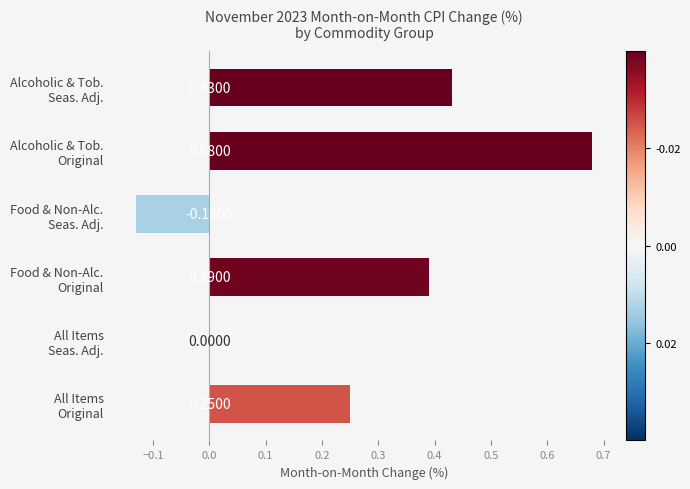

What is the sum of all values?

1.6